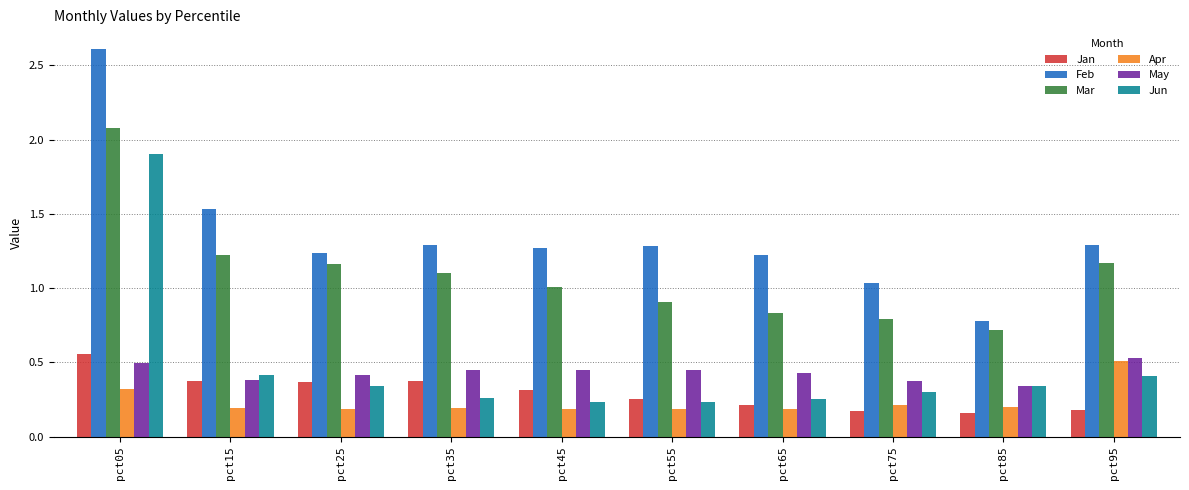

What is the spread (max minus min) of values at pct45?

1.1